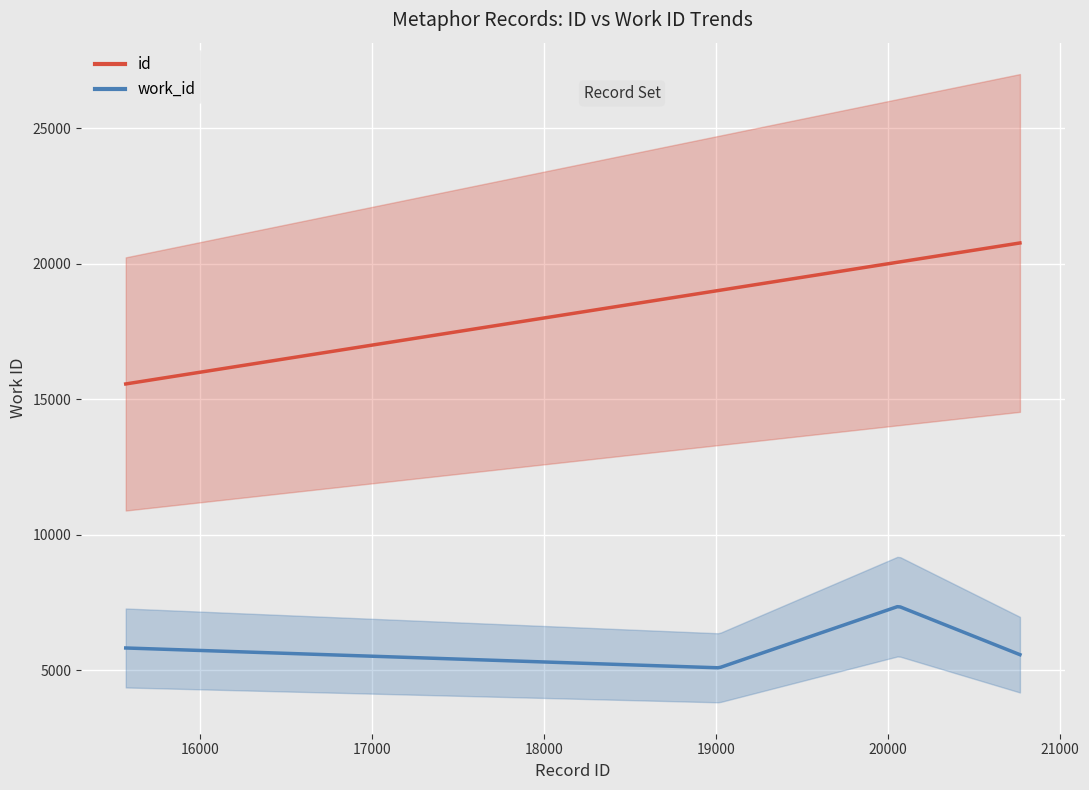

Count the number of categories in the chart.

4